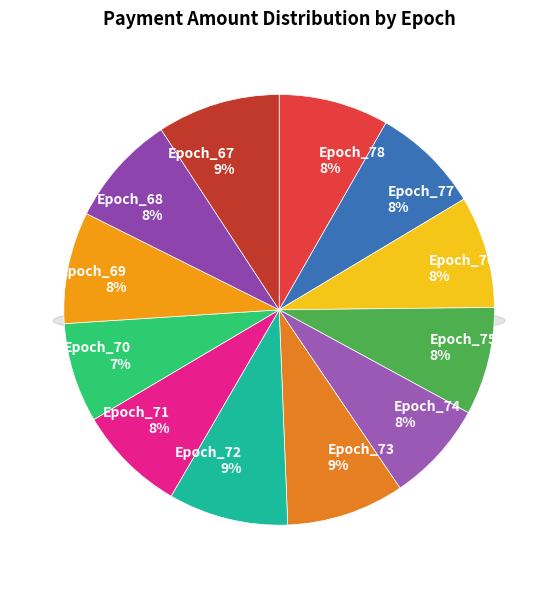

How many slices are in this pie chart?

12